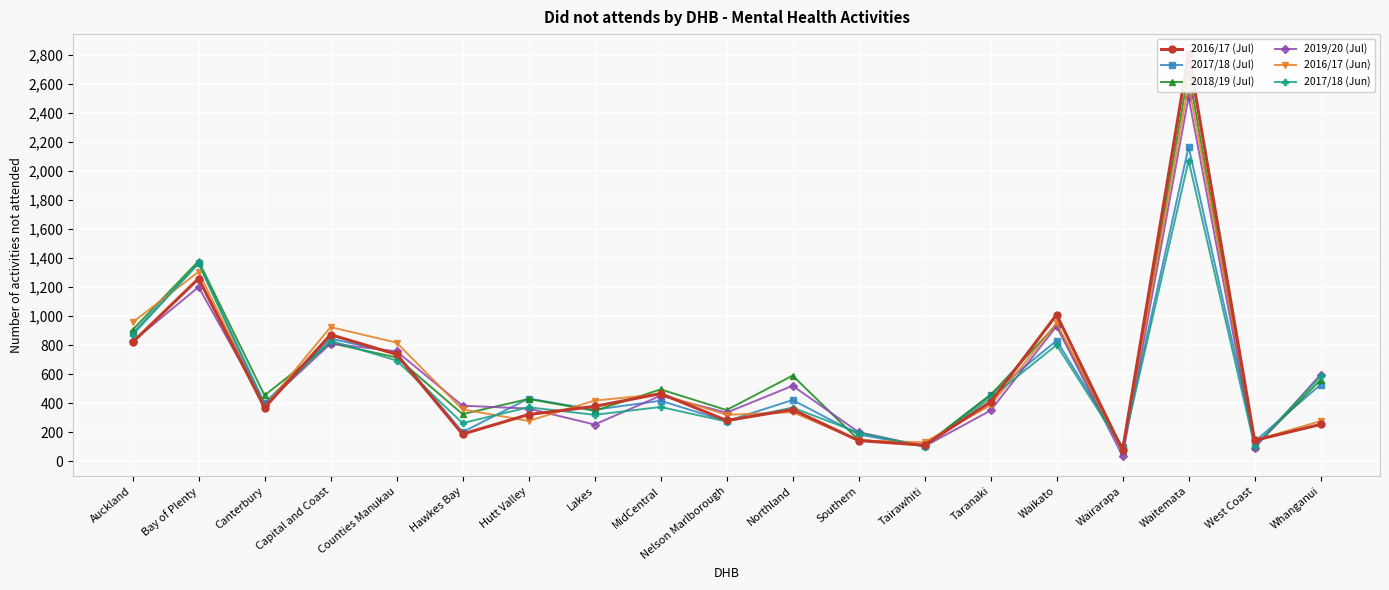

Which has a higher value, West Coast or Capital and Coast?

Capital and Coast